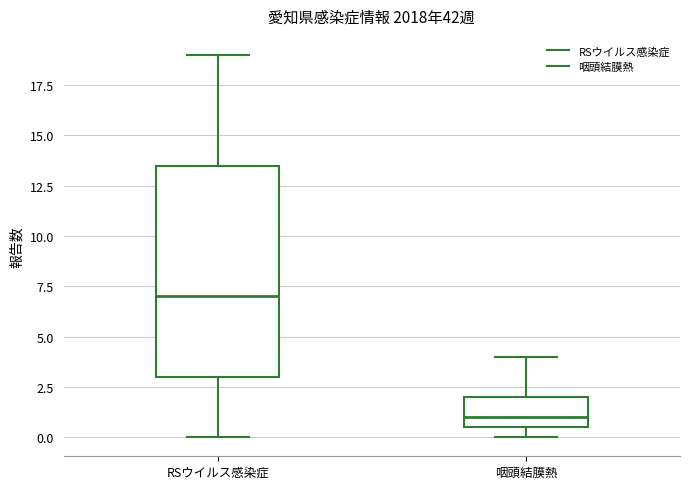

Reading left to right, read every box against the y-axis: the position of its median line, the range the box covers, and the ends of its whiskers. The values are not printed on the chart, so give them approximately, as read against the axis.

RSウイルス感染症: median 7.0, box 3.0 to 13.5, whiskers 0.0 to 19.0
咽頭結膜熱: median 1.0, box 0.5 to 2.0, whiskers 0.0 to 4.0